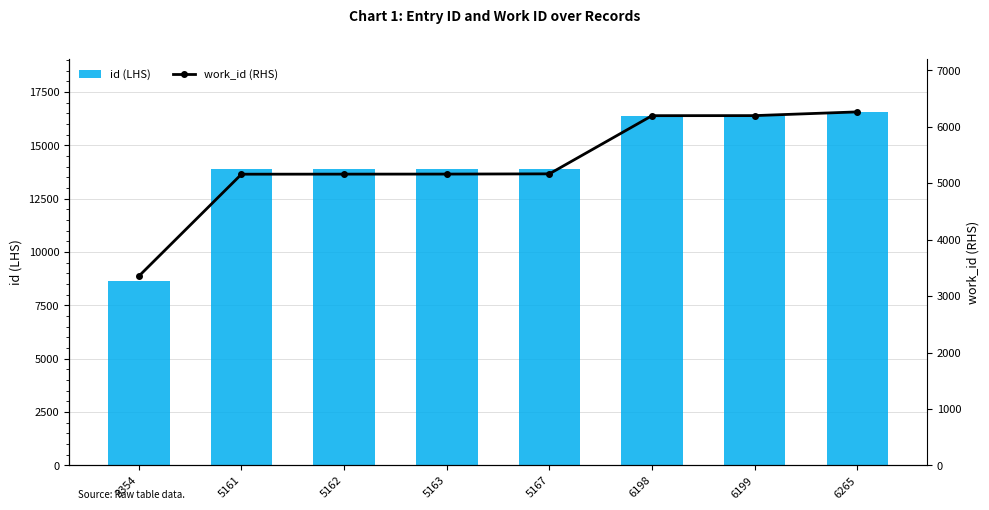

Between 5161 and 5163, which series saw the biggest shift?

id (LHS)